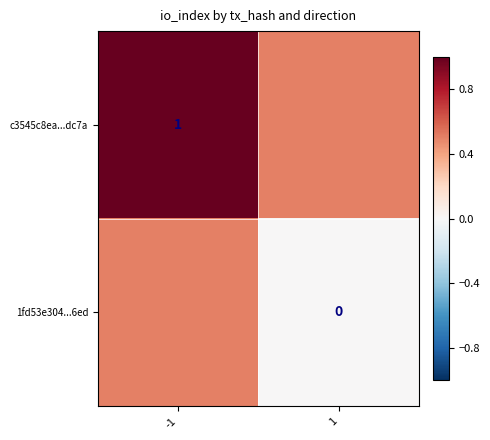

The value of c3545c8ea...dc7a at -1 is 0.4. True or false?

False